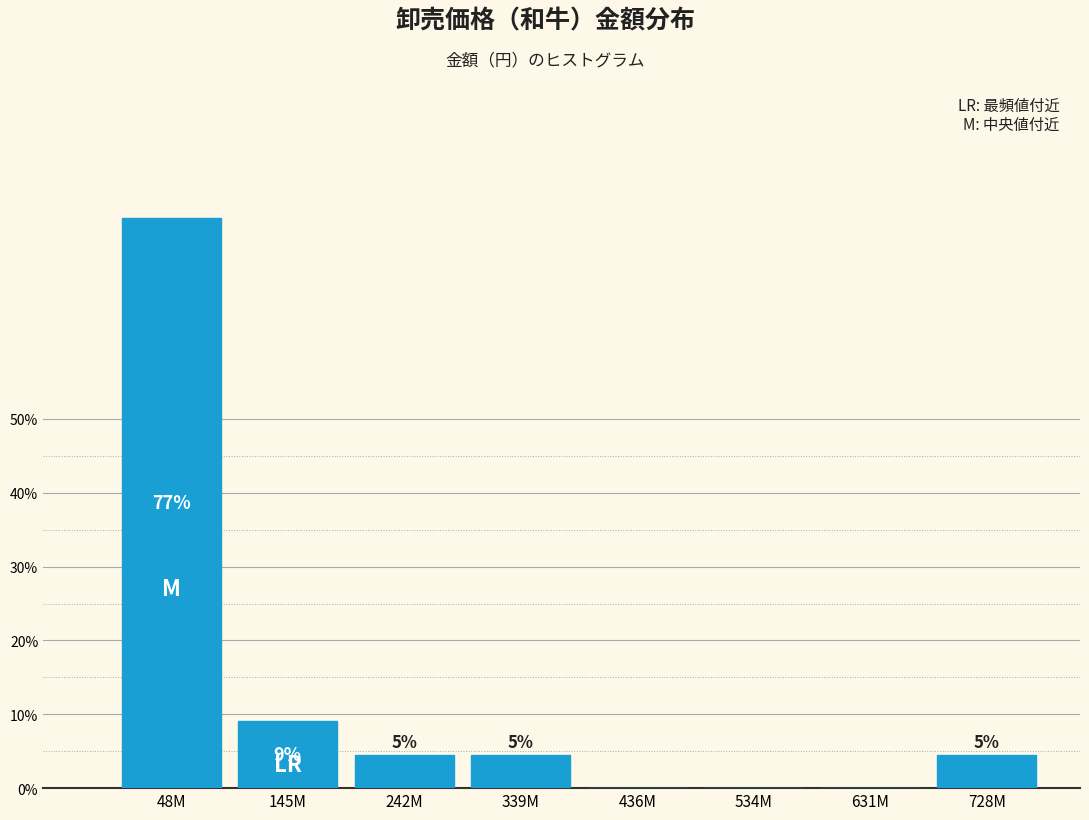

Are the bars horizontal?

No